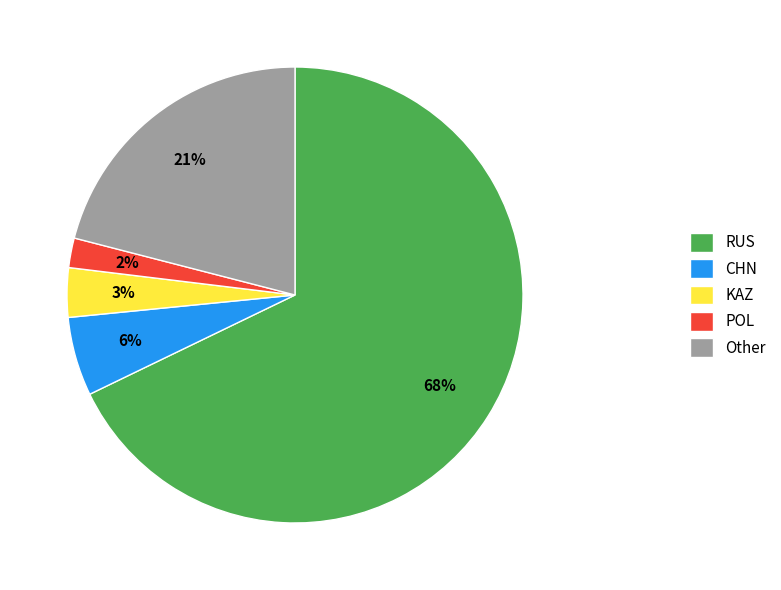

Rank the categories by value from highest to lowest.

RUS, Other, CHN, KAZ, POL